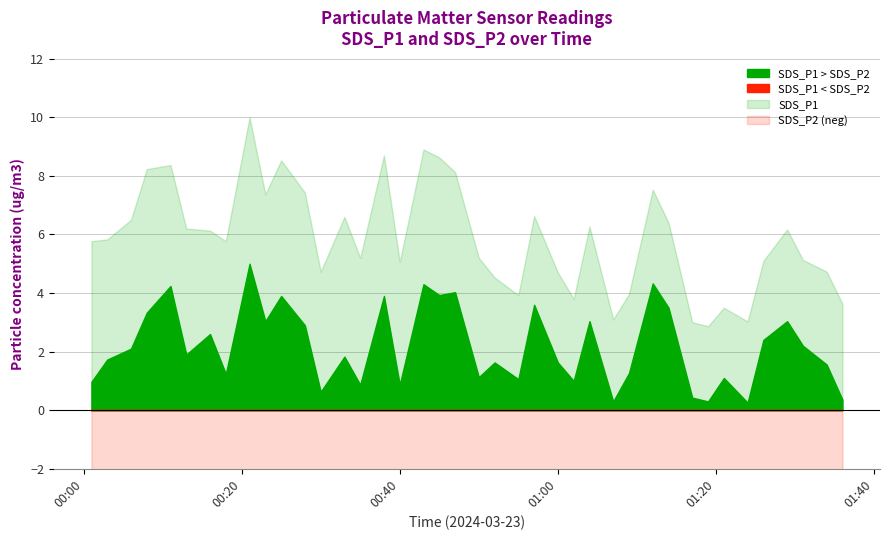

Which series has the largest range (max minus min)?

SDS_P1